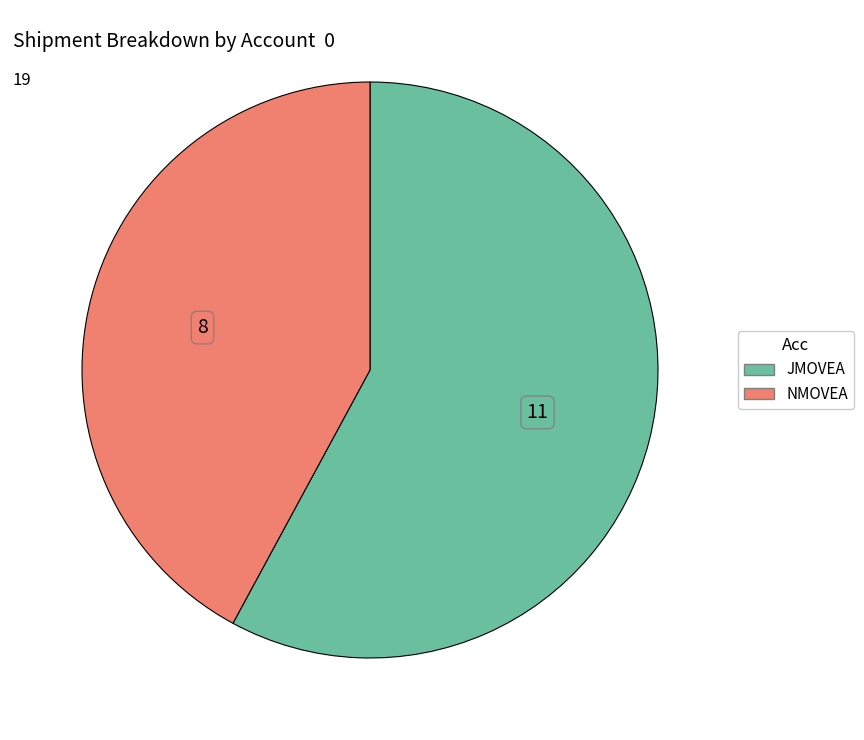

Do JMOVEA and NMOVEA together represent more than half of the pie?

Yes